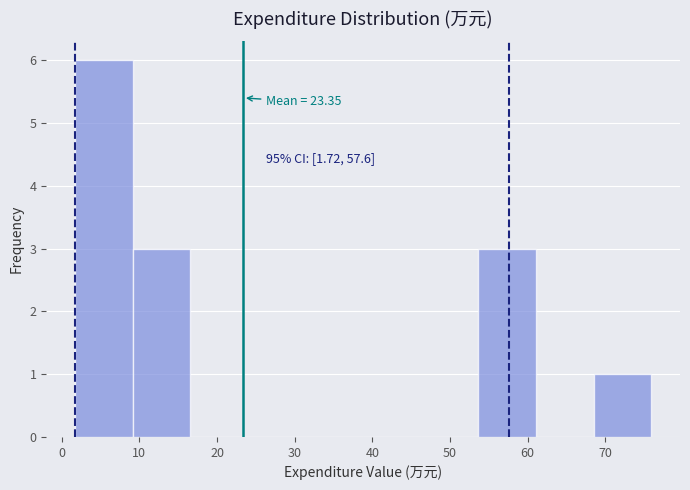

Over which range of the x-axis is the bar tallest?

2 to 9